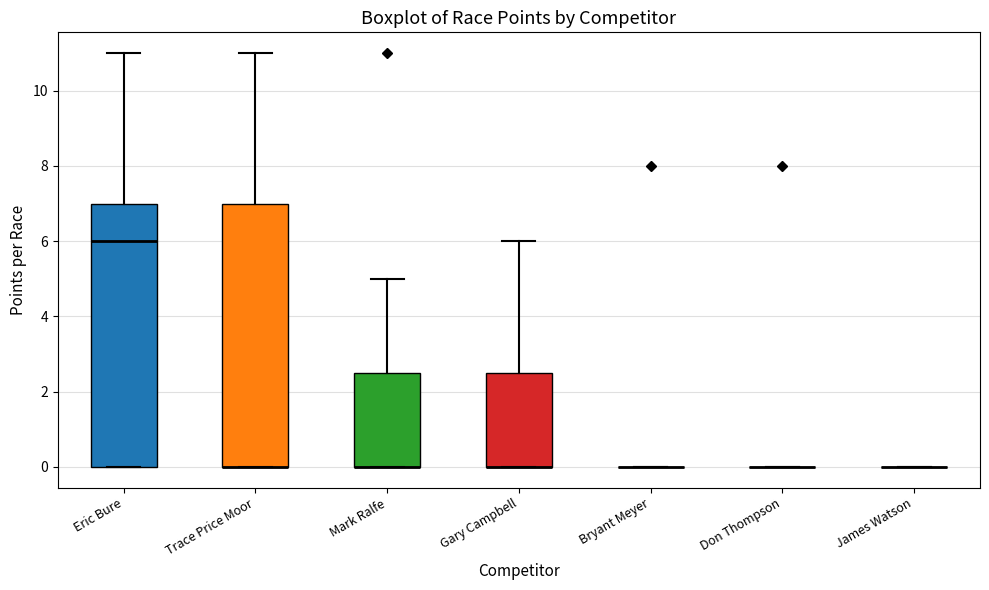

Reading left to right, transcribe this box plot: for each box, give where its median line is, the range the box spans, and where its two whiskers end, as read against the y-axis. The values are not printed on the chart, so give them approximately, as read against the axis.

Eric Bure: median 6.0, box 0.0 to 7.0, whiskers 0.0 to 11.0
Trace Price Moor: median 0.0 (drawn on the box's lower edge), box 0.0 to 7.0, whiskers 0.0 to 11.0
Mark Ralfe: median 0.0 (drawn on the box's lower edge), box 0.0 to 2.6, whiskers 0.0 to 5.0
Gary Campbell: median 0.0 (drawn on the box's lower edge), box 0.0 to 2.6, whiskers 0.0 to 6.0
Bryant Meyer: box collapsed to a line at 0.0, whiskers 0.0 to 0.0
Don Thompson: box collapsed to a line at 0.0, whiskers 0.0 to 0.0
James Watson: box collapsed to a line at 0.0, whiskers 0.0 to 0.0